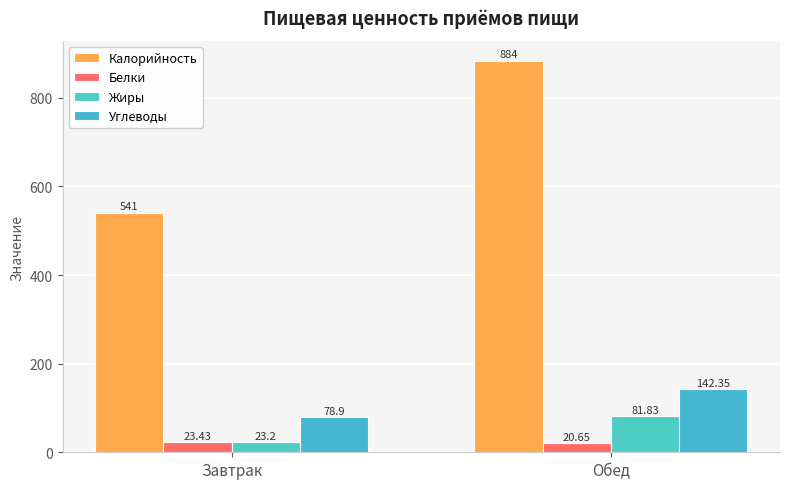

At which category is the sum across all series the highest?

Обед